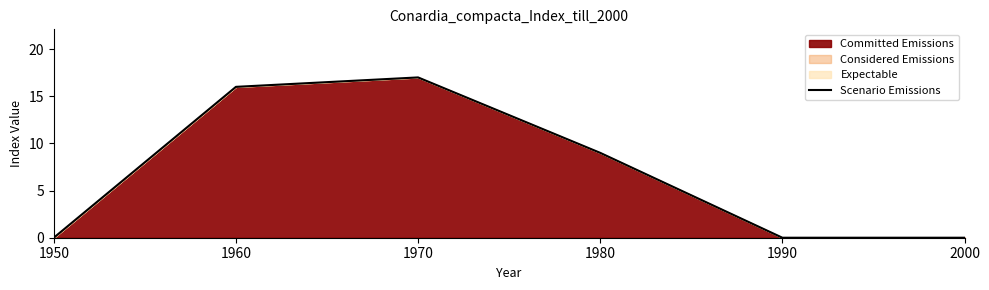

Reading left to right, list all the values displayed in this chart.

0	16	17	9	0	0